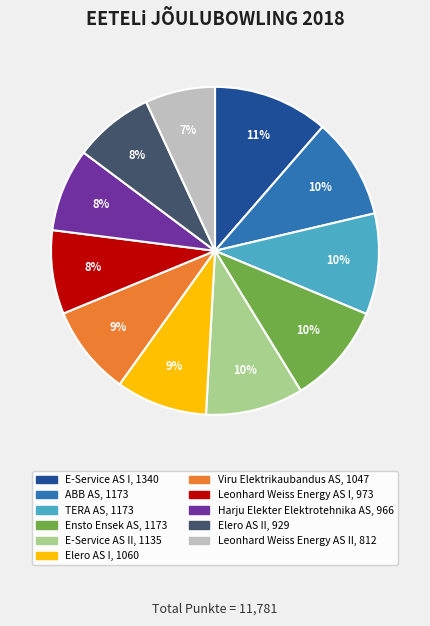

Count the number of slices in the pie.

11